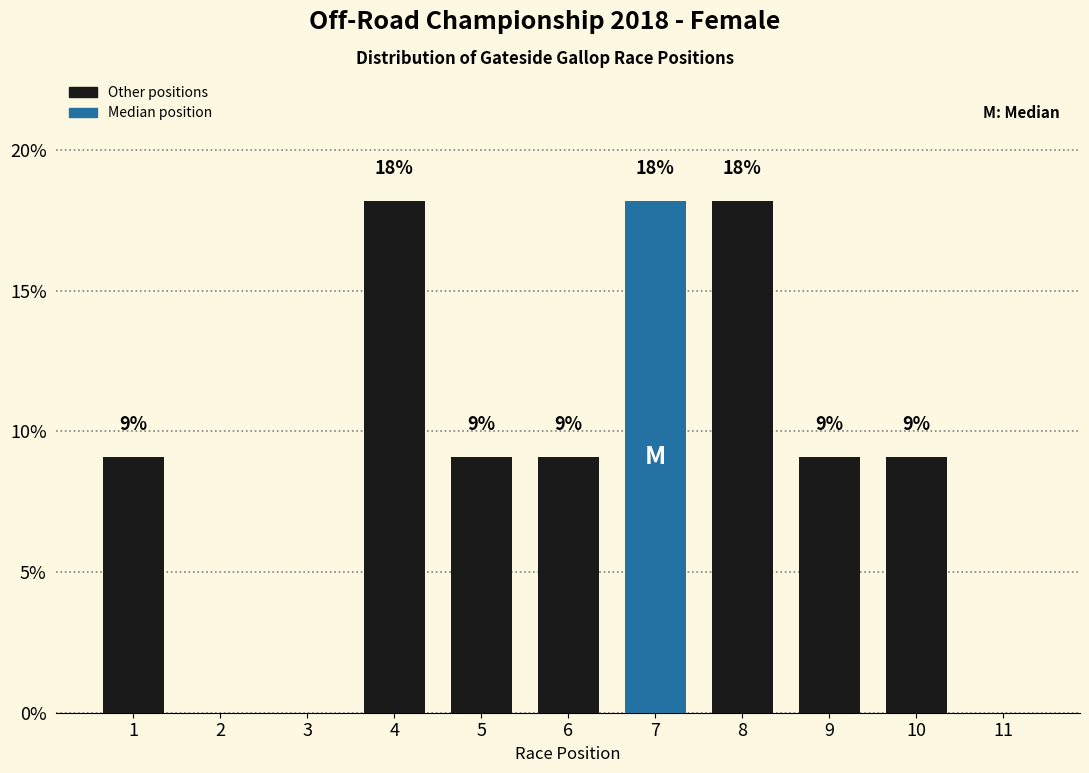

Are the bars horizontal?

No